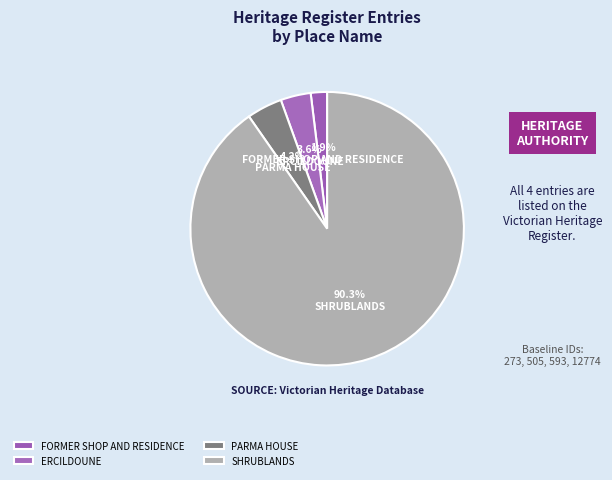

Does PARMA HOUSE represent more than half of the total?

No